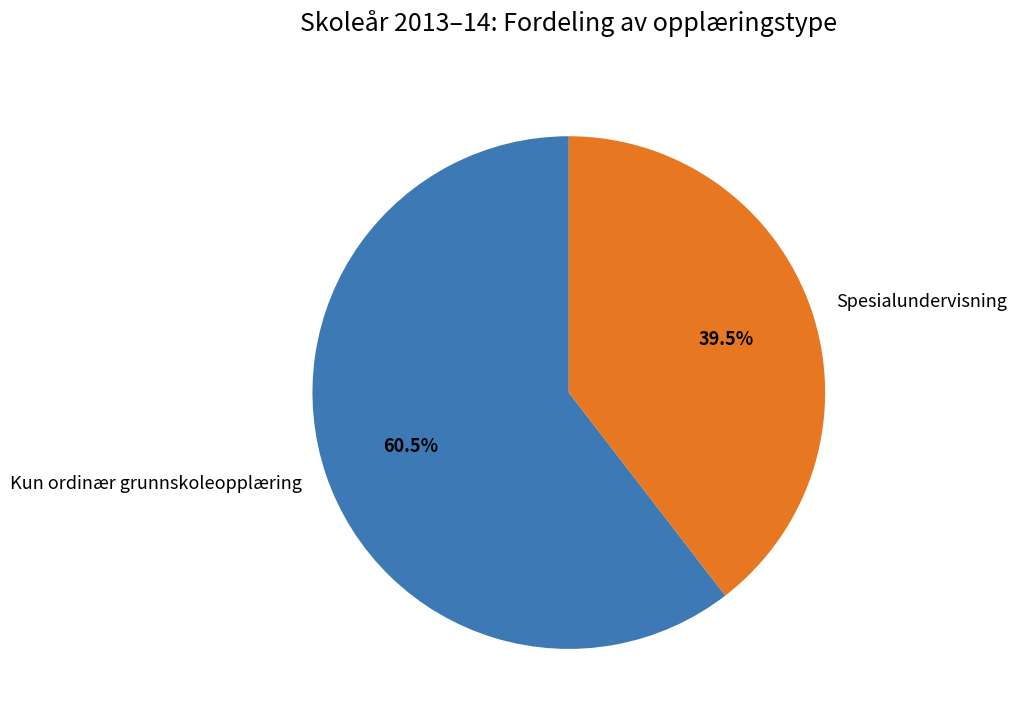

Between Kun ordinær grunnskoleopplæring and Spesialundervisning, which is larger?

Kun ordinær grunnskoleopplæring